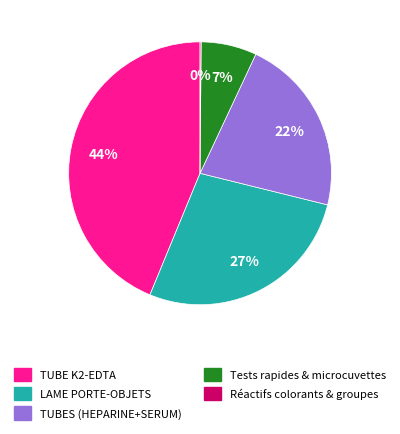

Combined, do LAME PORTE-OBJETS and Tests rapides & microcuvettes account for over 50%?

No